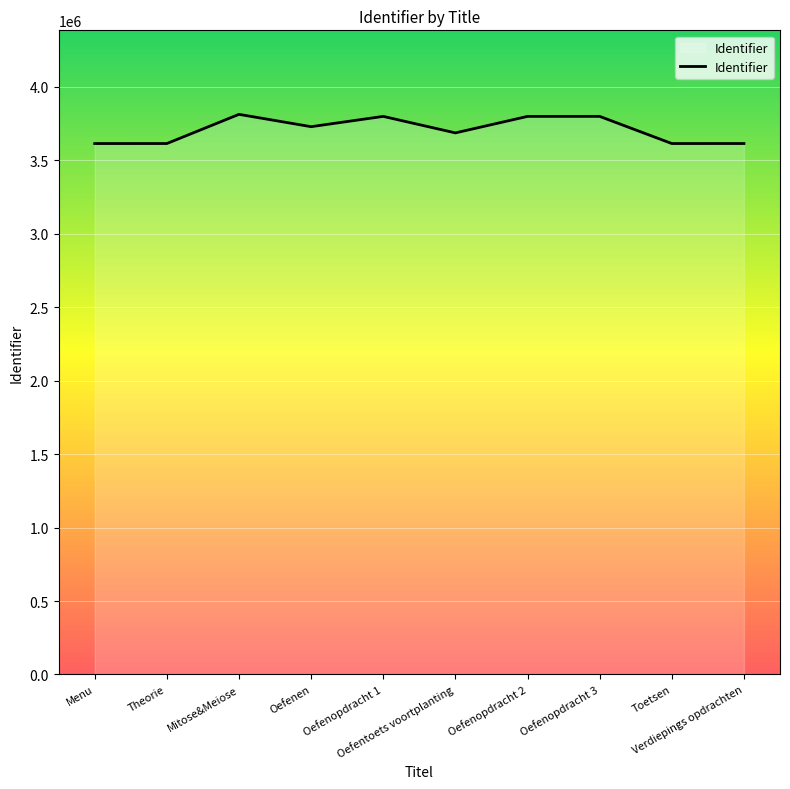

What is the ratio of the value at Oefenen to the value at Toetsen?

1.0